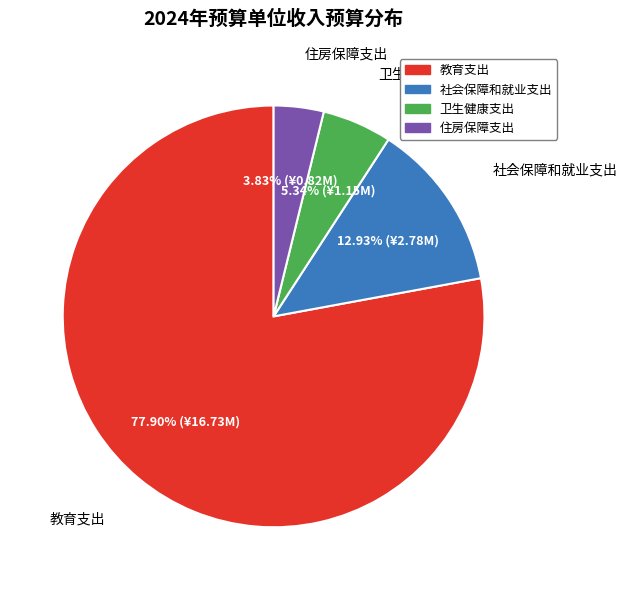

Is there any slice that represents more than half of the pie?

Yes